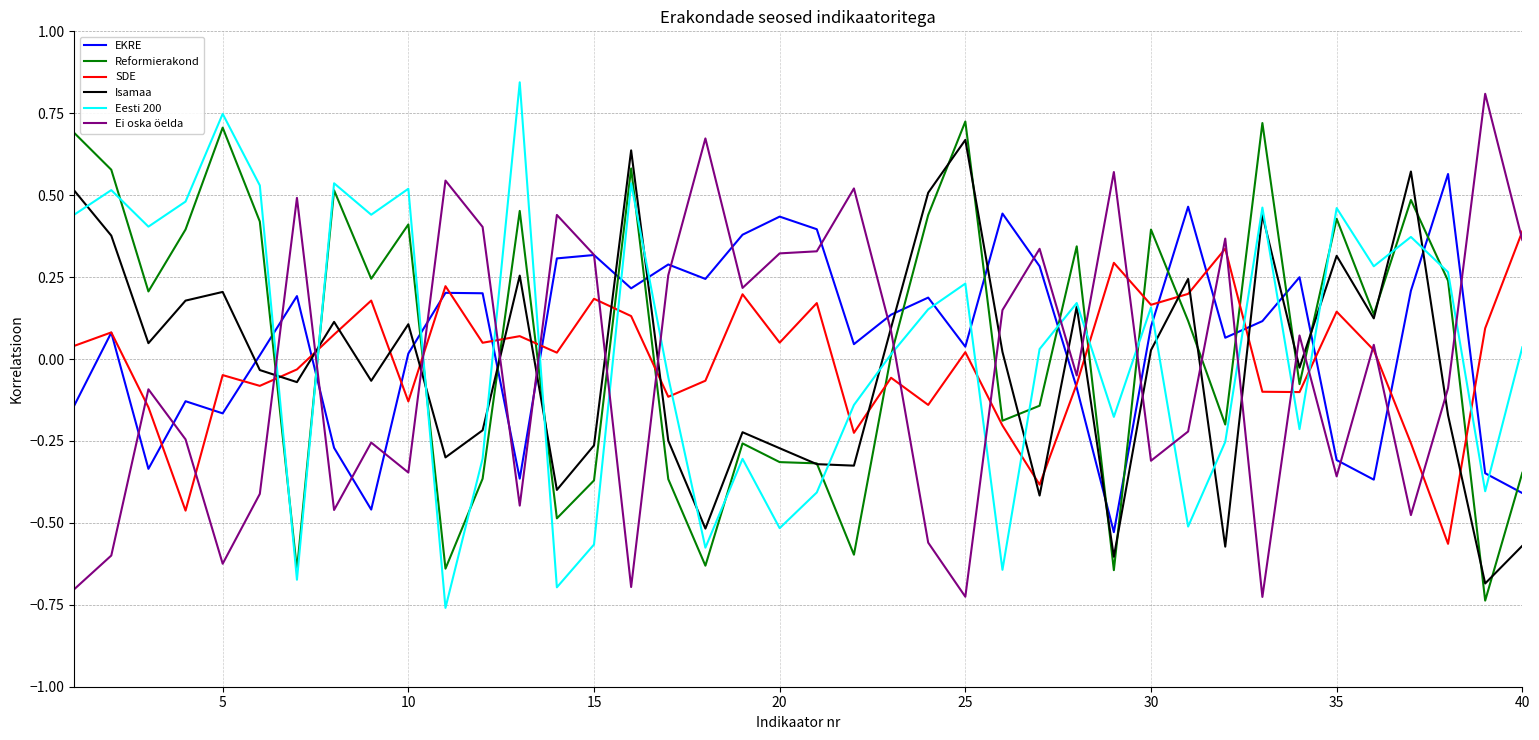

How many intersections are there between Reformierakond and Ei oska öelda?

17